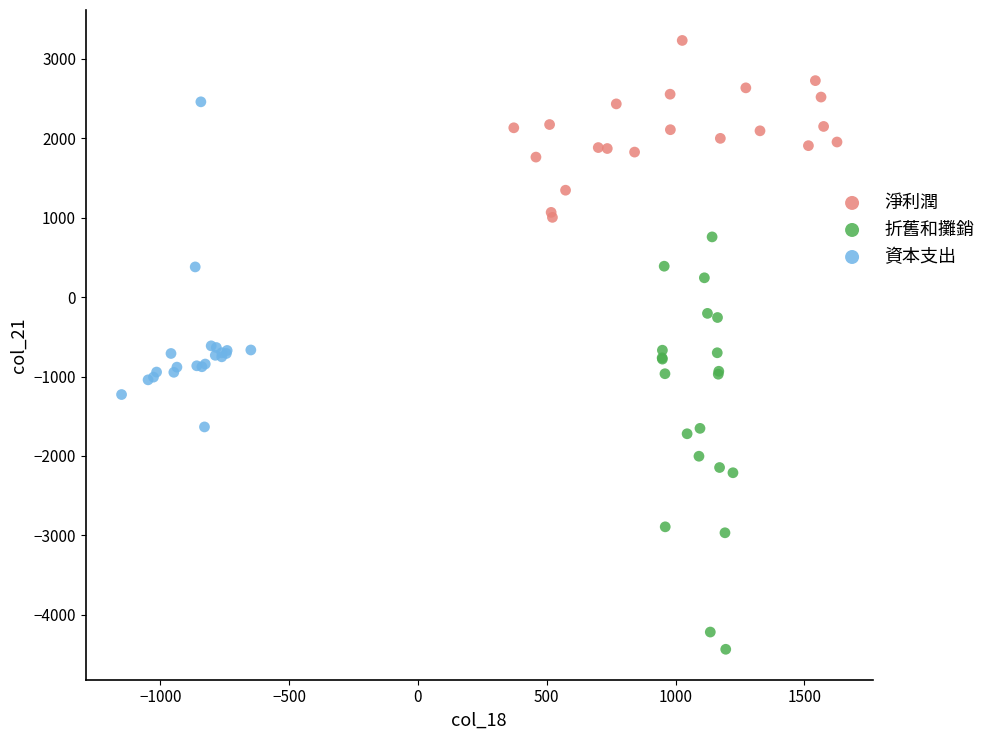

Which series has the widest spread of Y values?

折舊和攤銷